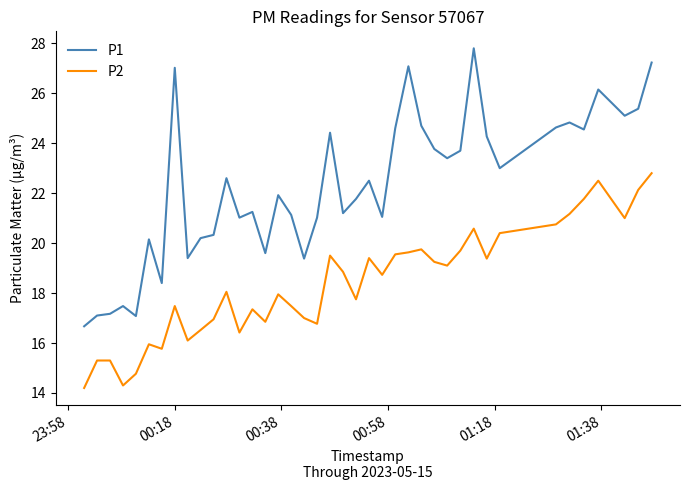

True or false: P1 and P2 cross at least once.

False